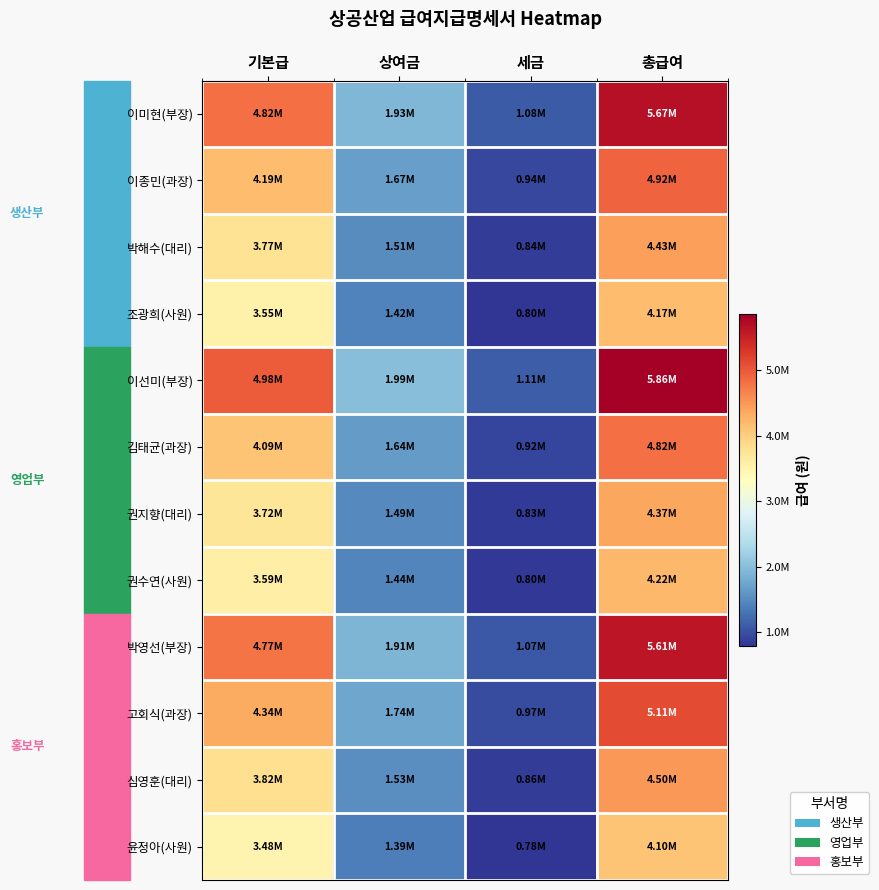

What is the total value across all series at 기본급?

49127000